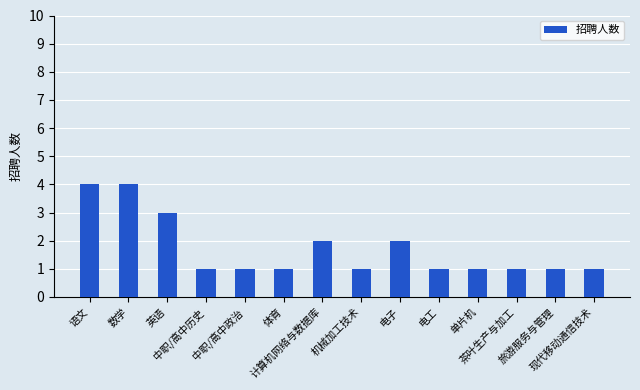

What is the sum of all values?

24